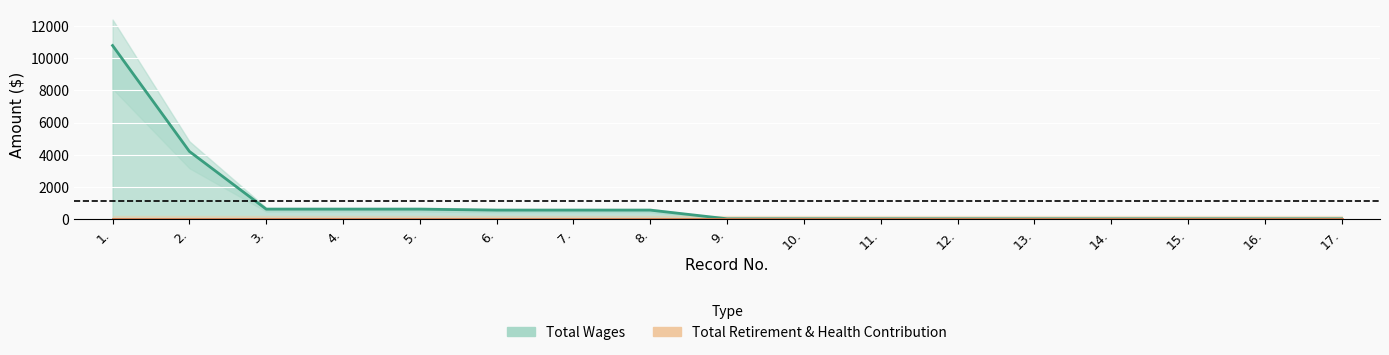

At which category is the sum across all series the highest?

1.